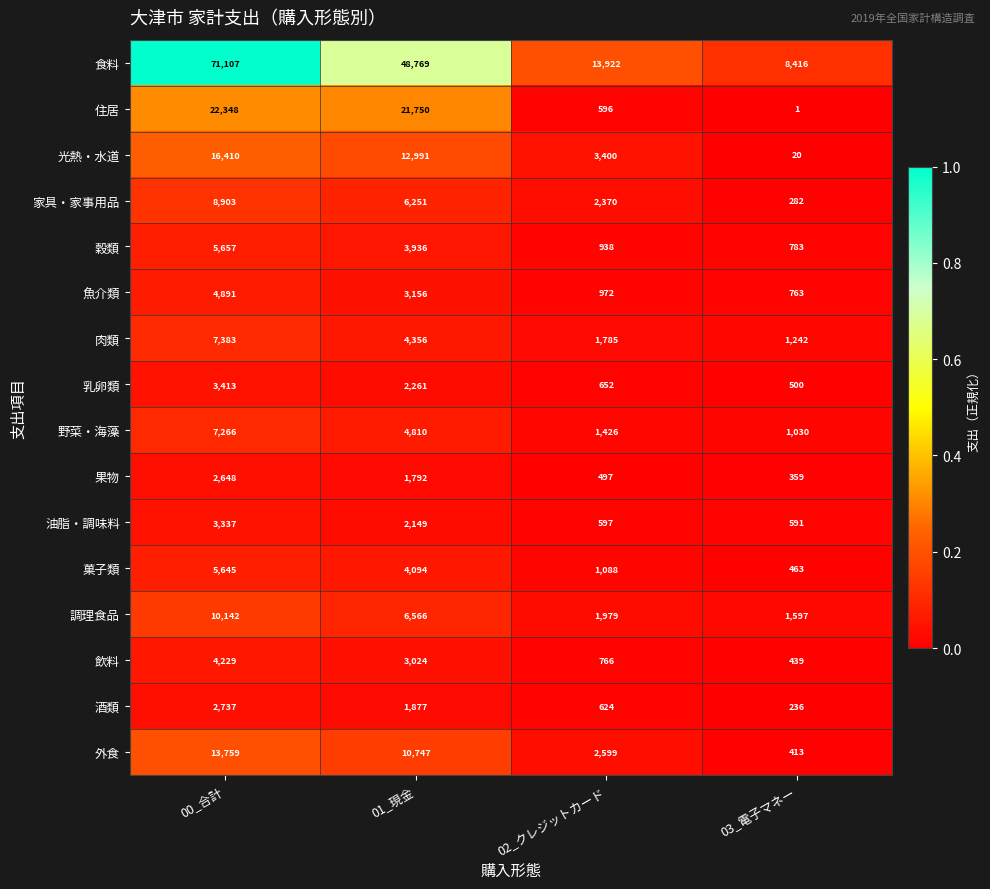

List the series in order of their peak value, lowest first.

果物, 酒類, 油脂・調味料, 乳卵類, 飲料, 魚介類, 菓子類, 穀類, 野菜・海藻, 肉類, 家具・家事用品, 調理食品, 外食, 光熱・水道, 住居, 食料